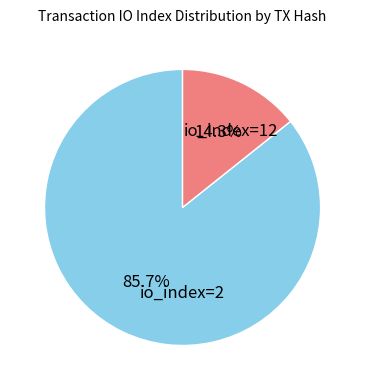

How many segments does this pie chart have?

2